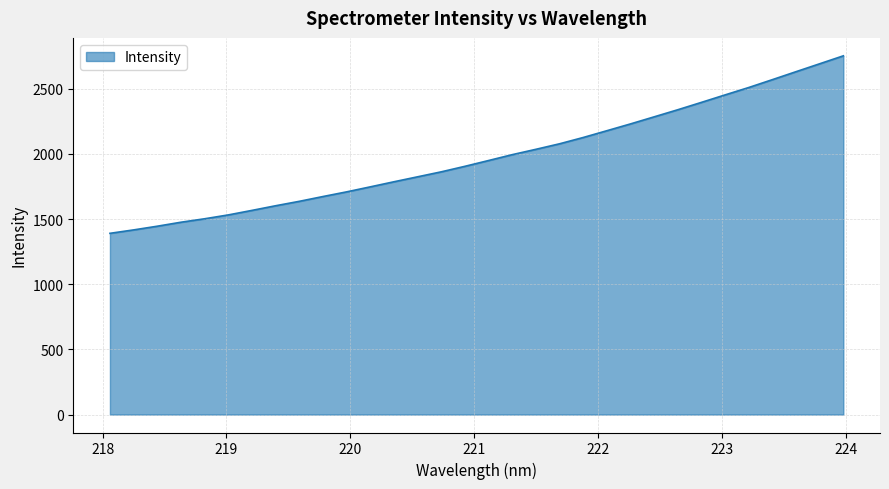

What is the difference between the maximum and minimum values?

1362.0